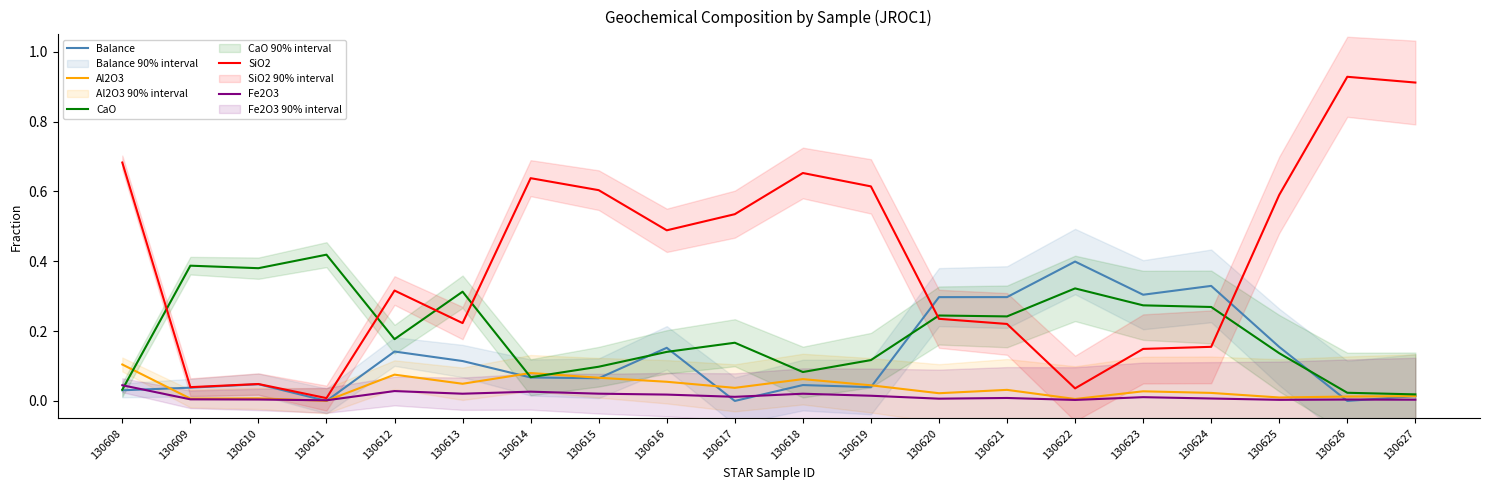

What is the total value across all series at 130617?

0.8